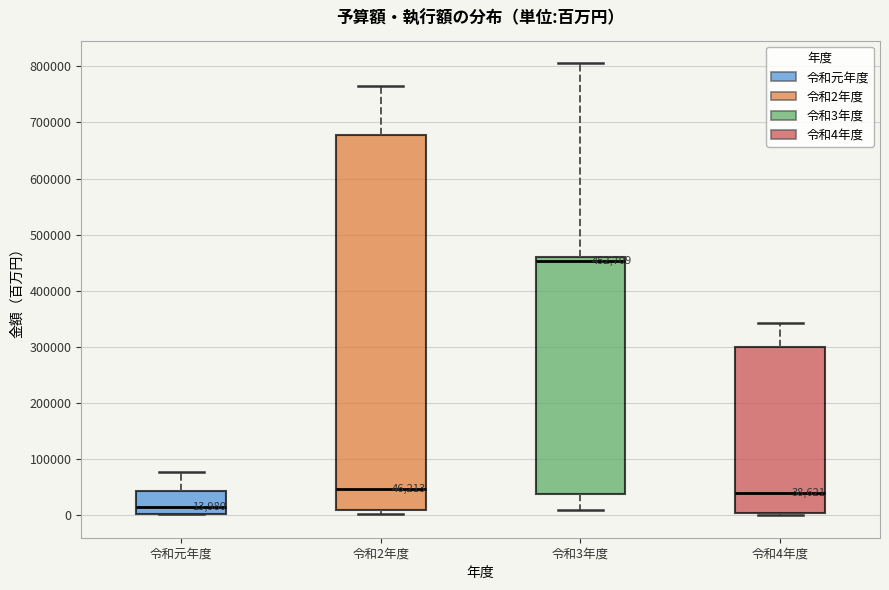

Comparing the boxes themselves (not the whiskers), which one is the tallest?

令和2年度